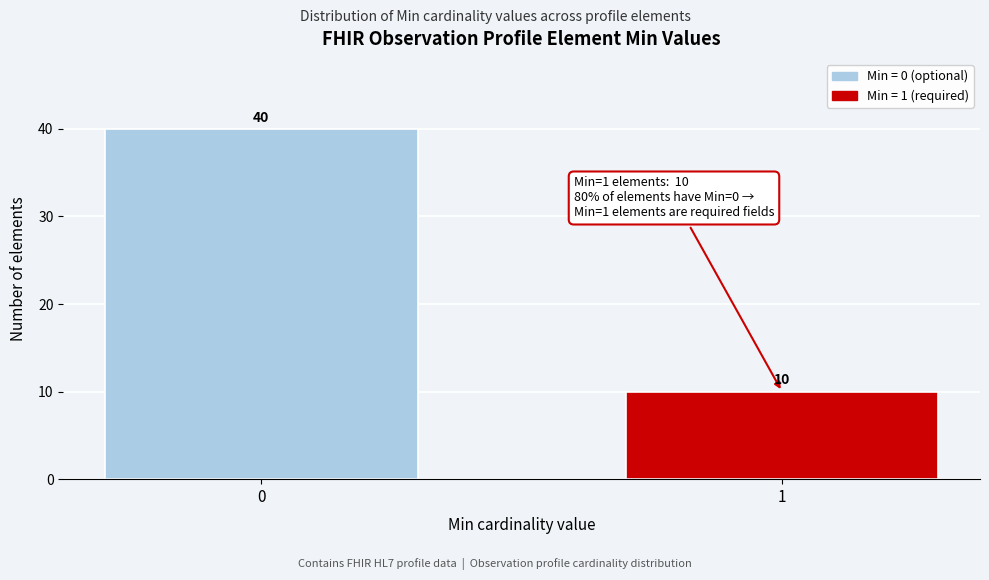

Reading left to right, list all the values displayed in this chart.

0=40	1=10